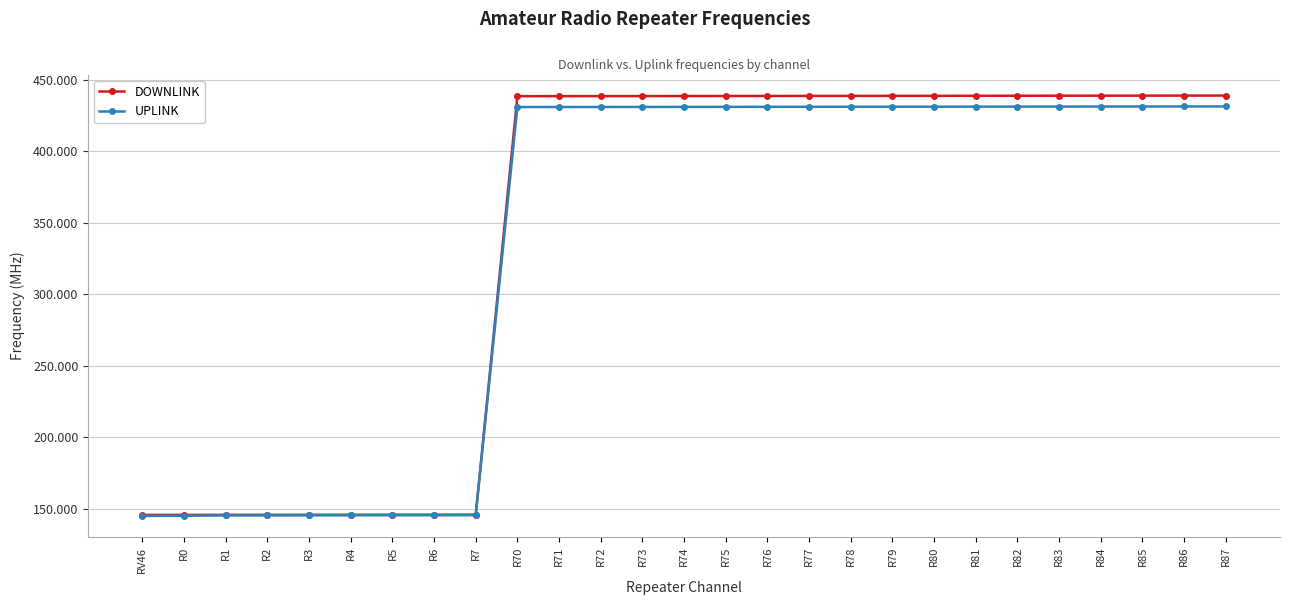

What is the label of the 19th point from the left?

R79